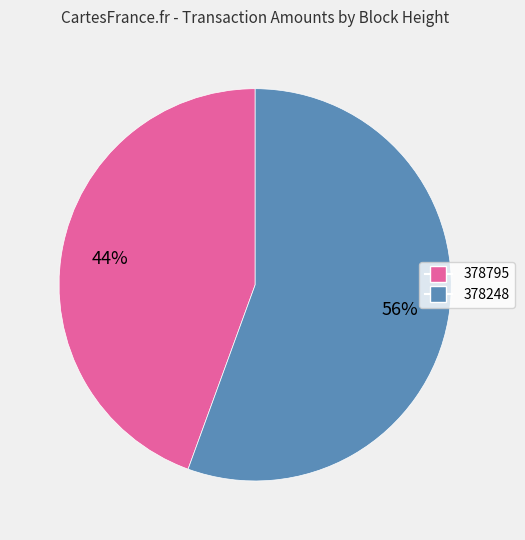

Which category has the biggest portion of the pie?

378248